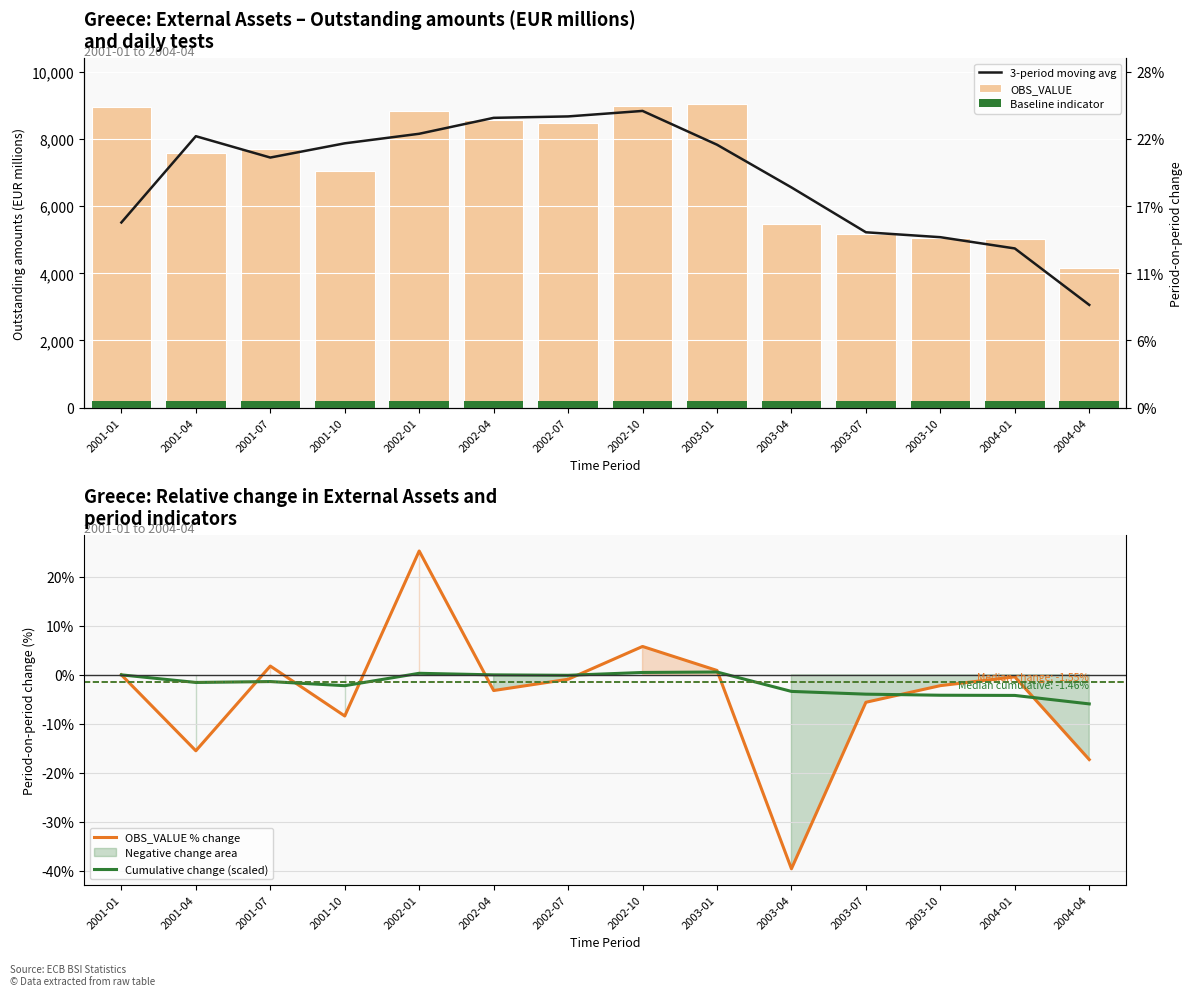

What is the spread (max minus min) of values at 2002-07?

8672.9